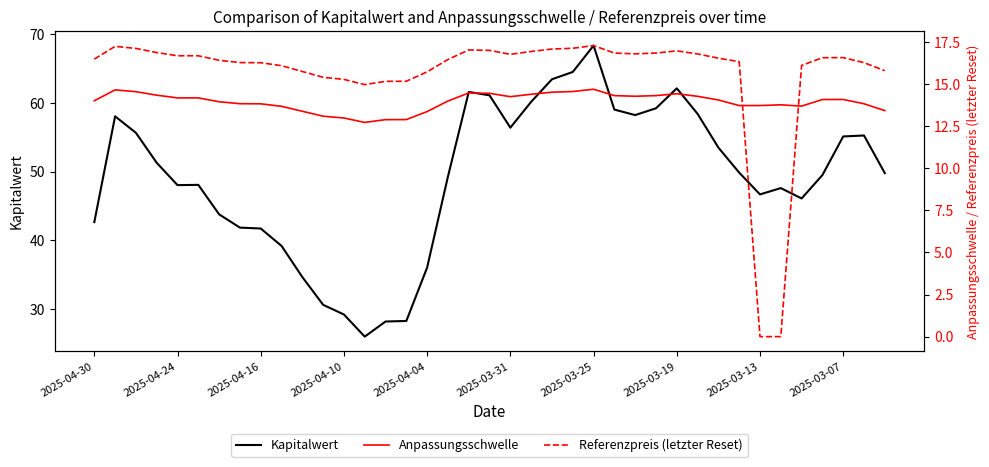

The Kapitalwert series shows 69.1 at 2025-04-30. True or false?

False